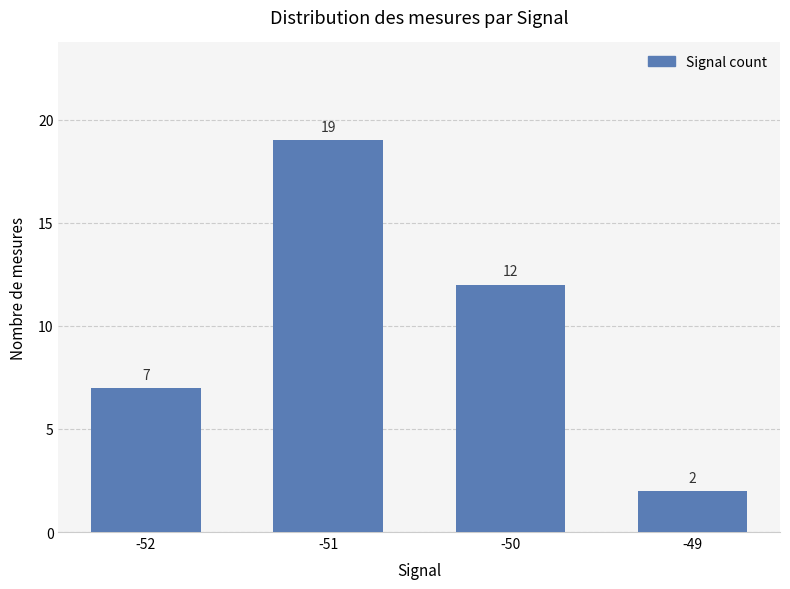

Approximately how many times larger is the value at -52 compared to -50?

0.6